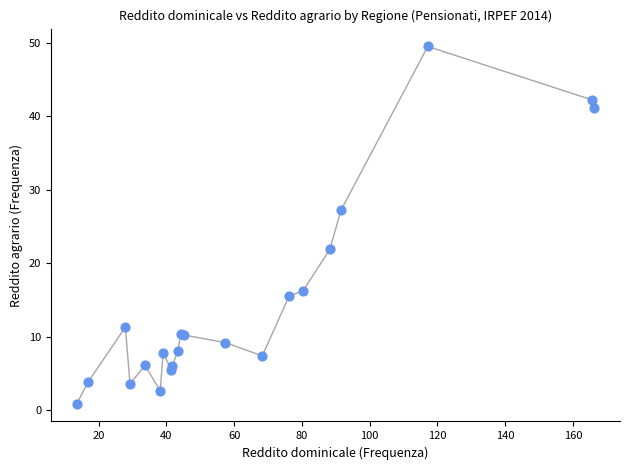

What Y value in the scatter plot is closest to 25?

27.3